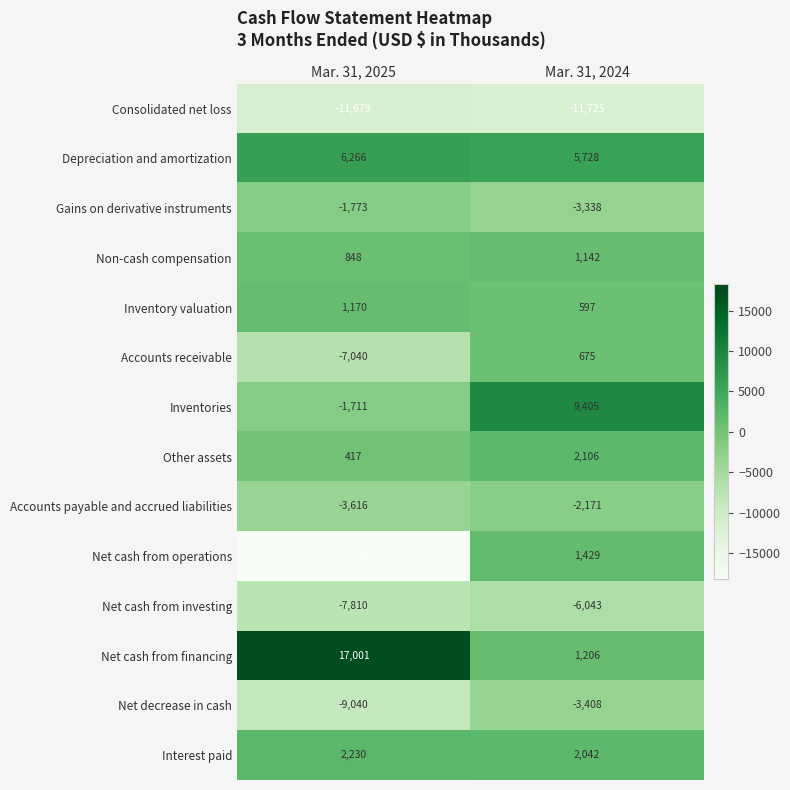

Which series has the largest total across all categories?

Net cash from financing